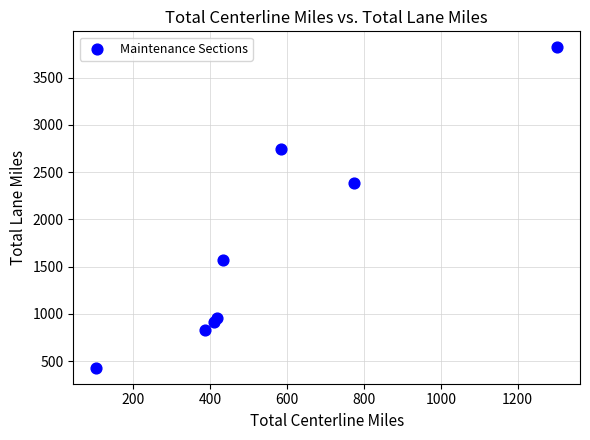

What is the average Y value?

1704.6